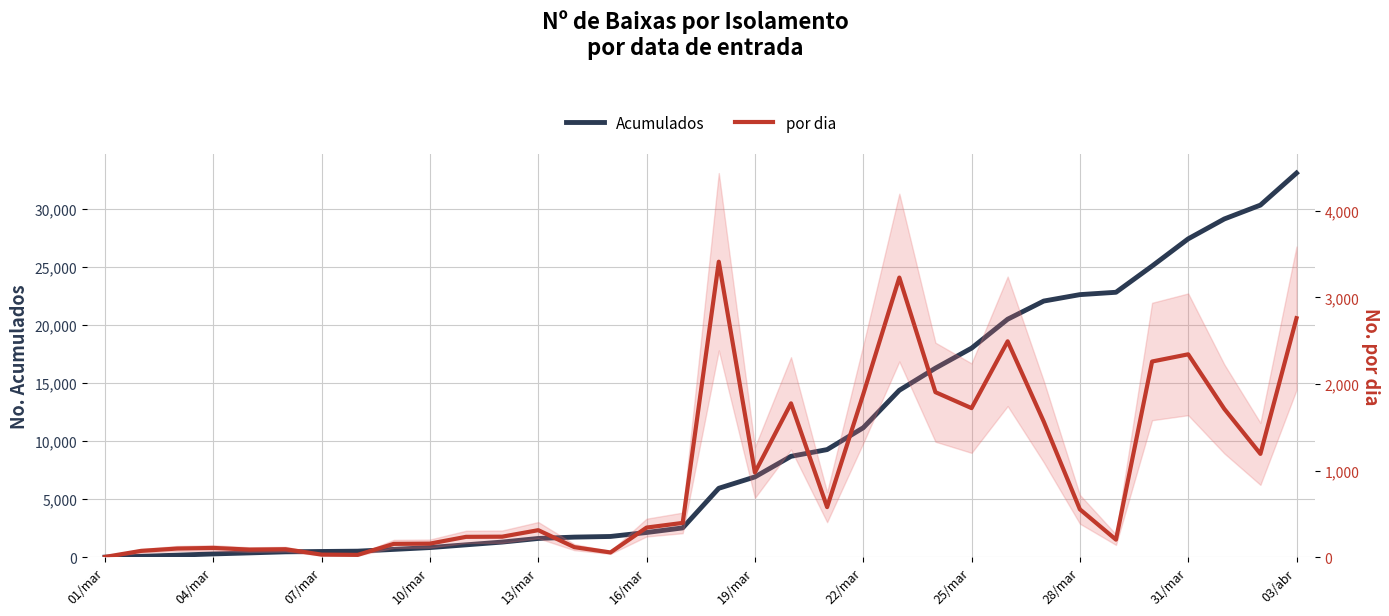

What value does the Acumulados series have at 26, to the nearest 10?

22060